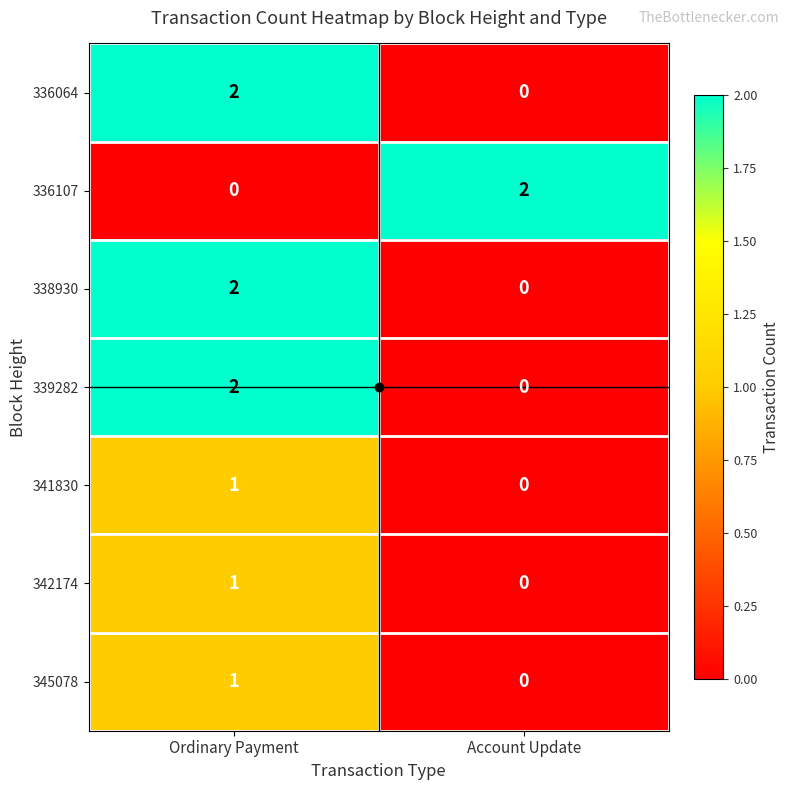

True or false: 336107 has a value of 3 at Account Update.

False